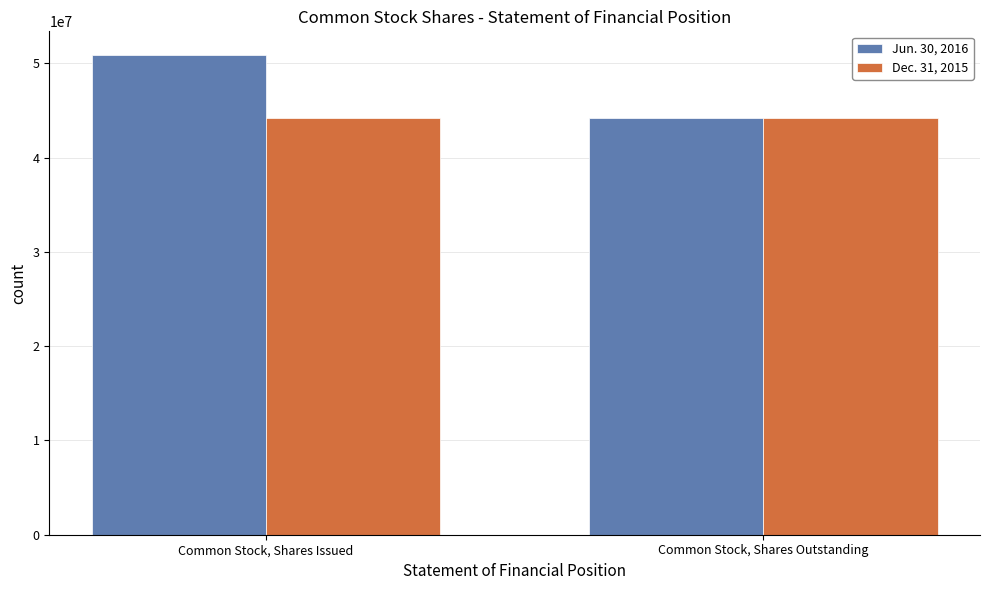

What is the sum of all Dec. 31, 2015 values?

88335098